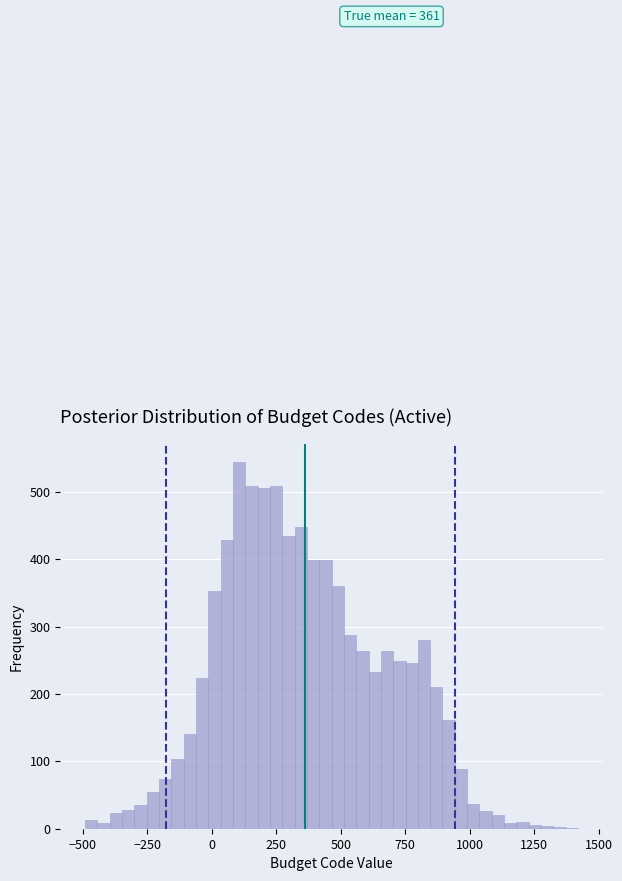

Around what value on the x-axis is the tallest bar? Give the approximate position of its centre, as read against the axis.

100